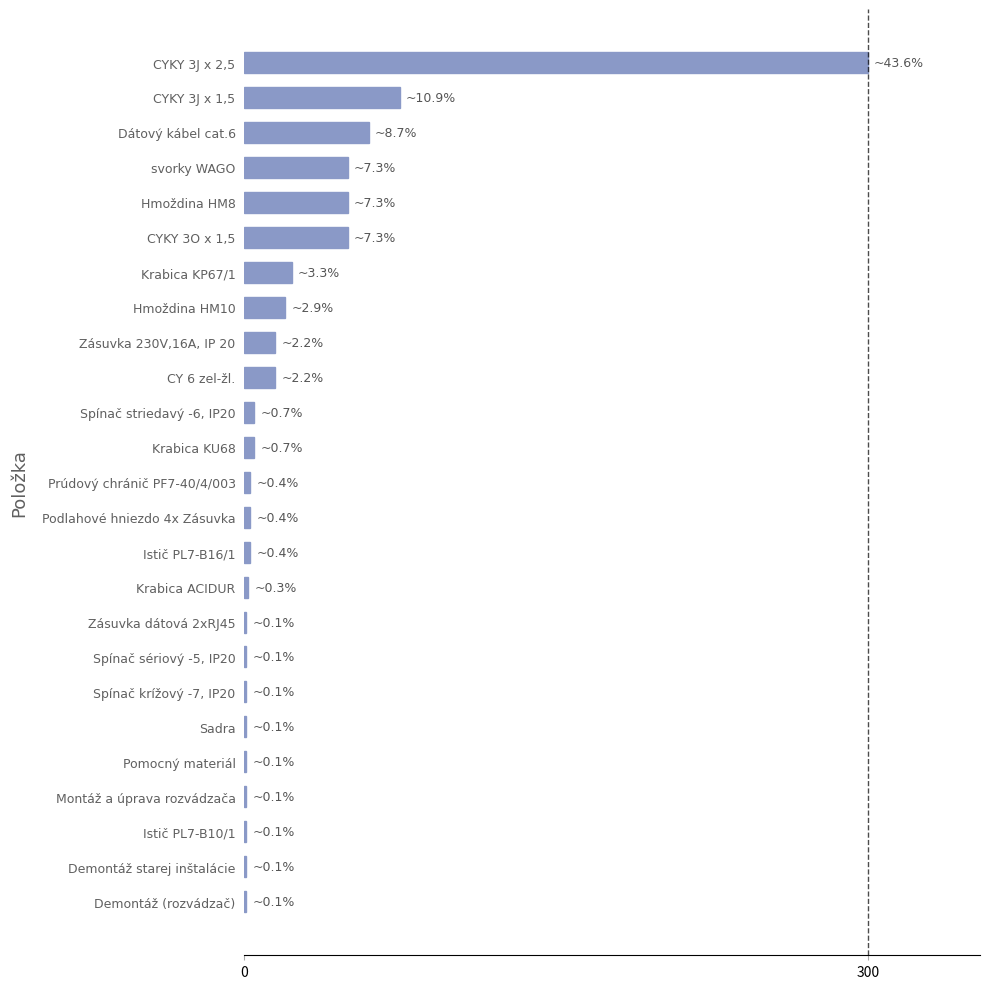

True or false: the data shows 20 at Hmoždina HM10.

True